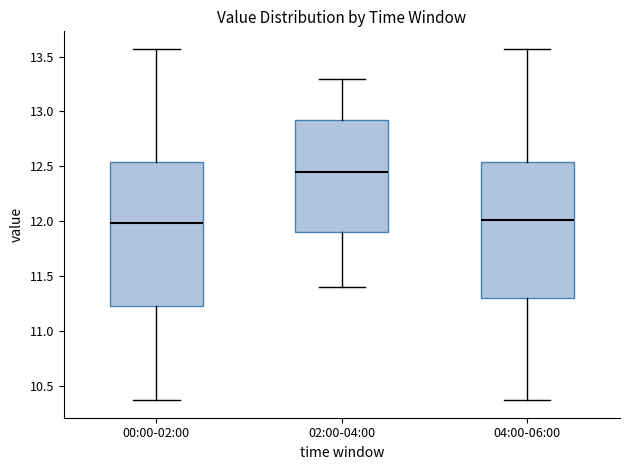

Reading left to right, transcribe this box plot: for each box, give where its median line is, the range the box spans, and where its two whiskers end, as read against the y-axis. The values are not printed on the chart, so give them approximately, as read against the axis.

00:00-02:00: median 12.00, box 11.25 to 12.55, whiskers 10.35 to 13.55
02:00-04:00: median 12.45, box 11.90 to 12.95, whiskers 11.40 to 13.30
04:00-06:00: median 12.00, box 11.30 to 12.55, whiskers 10.35 to 13.55